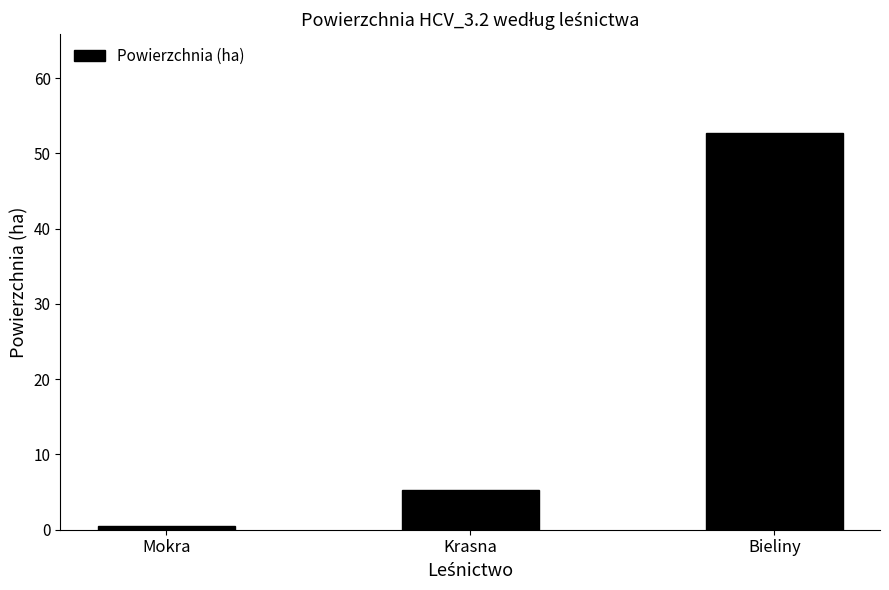

Count the number of categories in the chart.

3